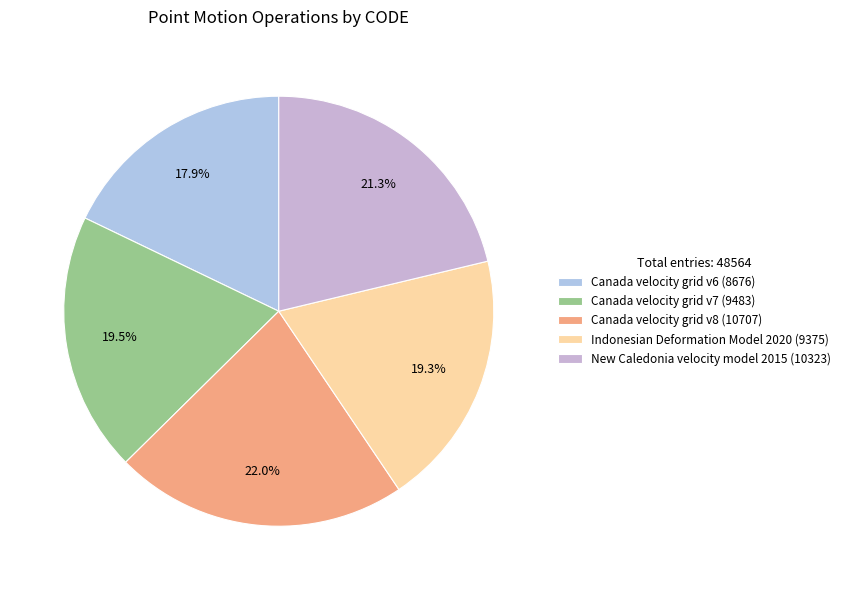

What portion of the pie excludes New Caledonia velocity model 2015?

78.7%